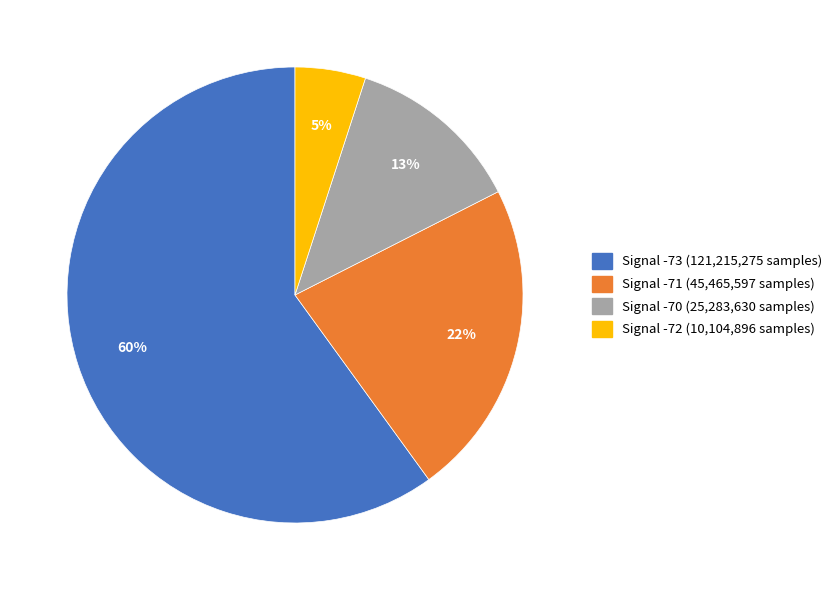

To the nearest percent, what is the average slice percentage?

25%